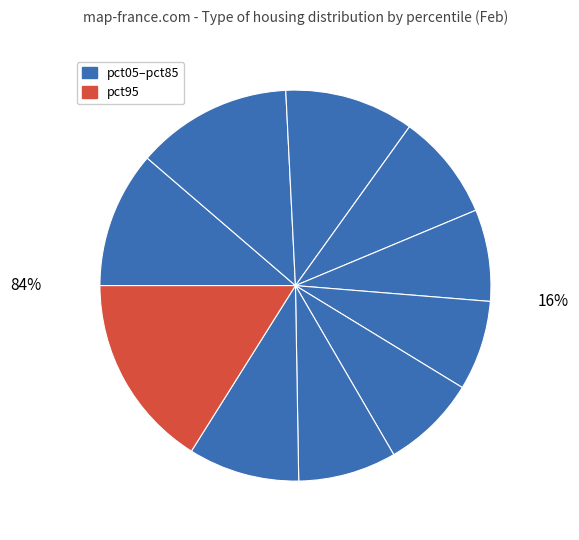

Rank the categories by value from highest to lowest.

pct95, pct15, pct05, pct25, pct85, pct35, pct75, pct65, pct45, pct55